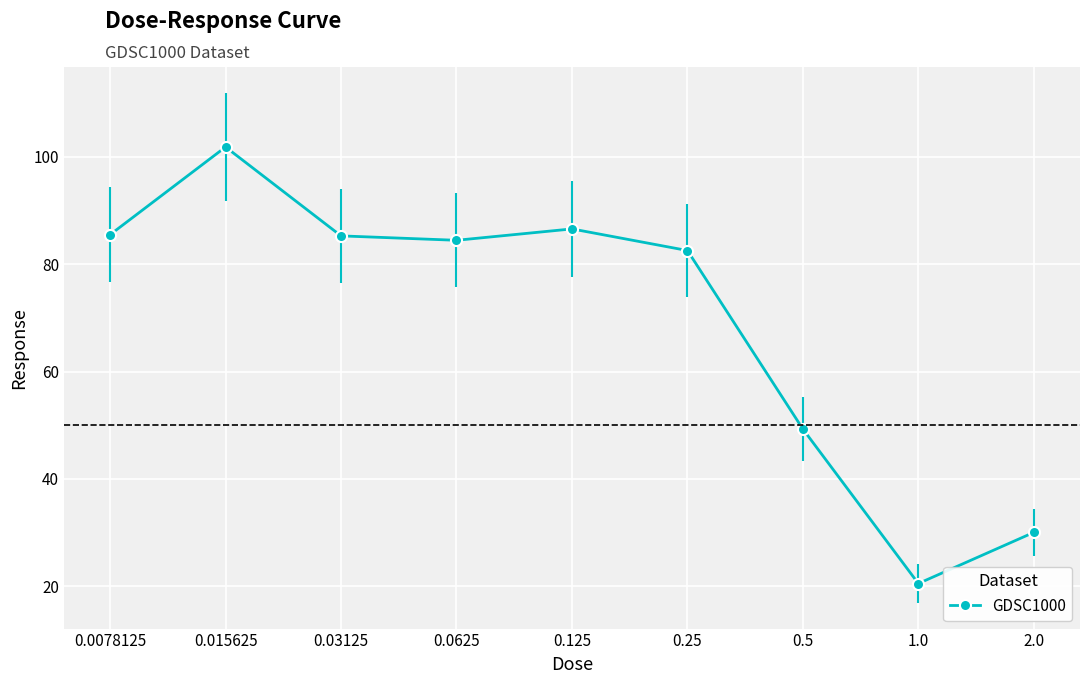

How many points are lower than both their immediate neighbors (excluding endpoints)?

2